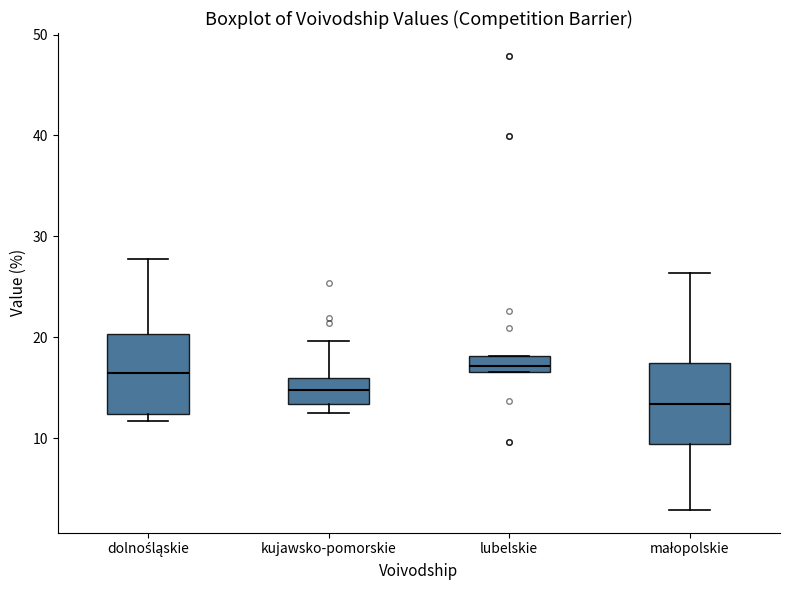

Reading left to right, transcribe this box plot: for each box, give where its median line is, the range the box spans, and where its two whiskers end, as read against the y-axis. The values are not printed on the chart, so give them approximately, as read against the axis.

dolnośląskie: median 16, box 12 to 20, whiskers 12 (just below the box's lower edge) to 28
kujawsko-pomorskie: median 15, box 13 to 16, whiskers 13 (just below the box's lower edge) to 20
lubelskie: median 17 (inside the box), box 17 to 18, whiskers 17 to 18
małopolskie: median 13, box 9 to 17, whiskers 3 to 26